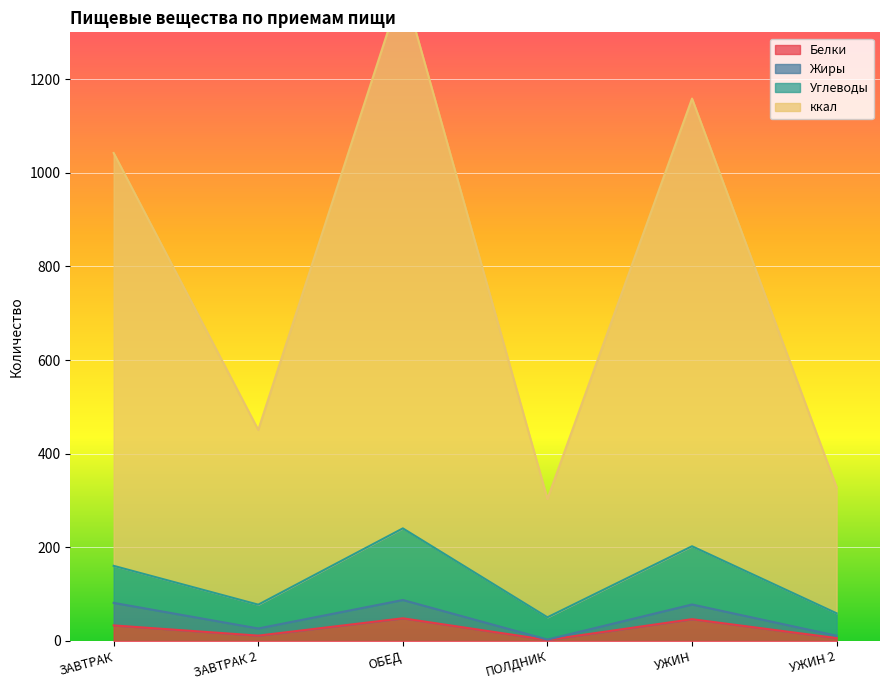

True or false: Белки has a value of 3.6 at ЗАВТРАК 2.

False